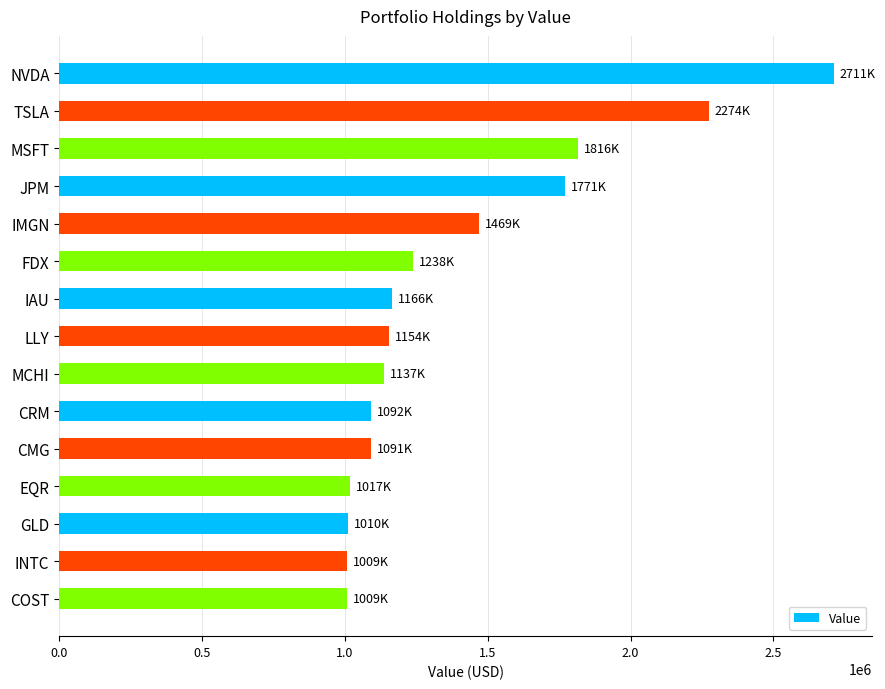

What is the label of the 12th bar from the top?

EQR